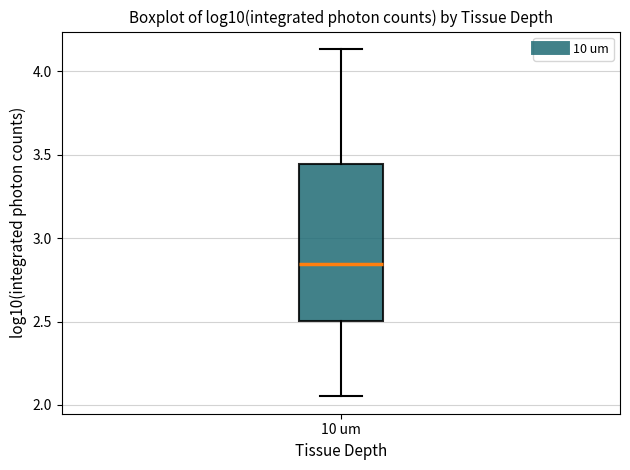

Where does the upper whisker of the box for 10 um end on the y-axis? The values are not printed on the chart, so give them approximately, as read against the axis.

4.15